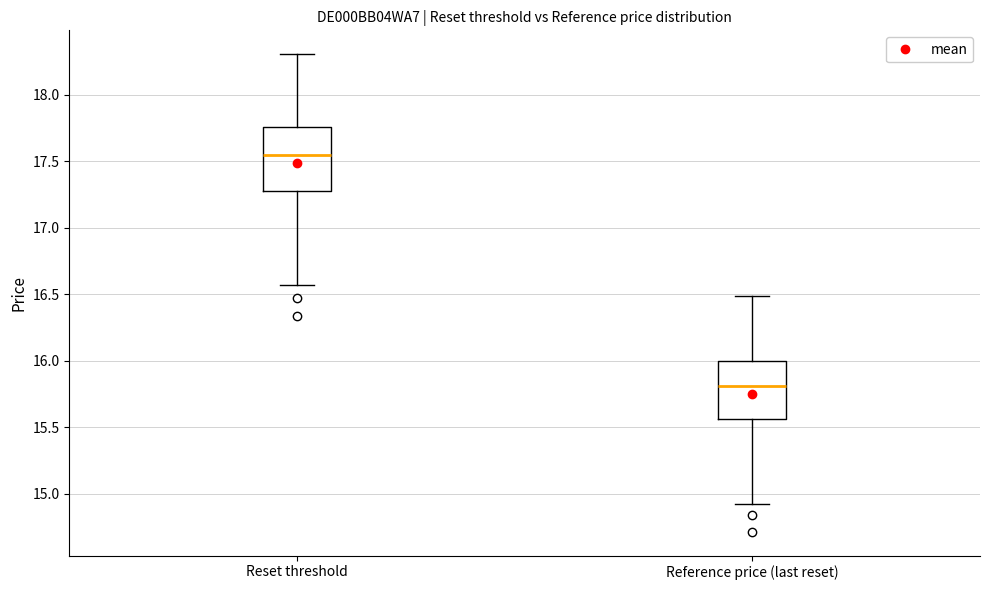

Reading left to right, read every box against the y-axis: the position of its median line, the range the box covers, and the ends of its whiskers. The values are not printed on the chart, so give them approximately, as read against the axis.

Reset threshold: median 17.55, box 17.30 to 17.75, whiskers 16.55 to 18.30
Reference price (last reset): median 15.80, box 15.55 to 16.00, whiskers 14.95 to 16.50